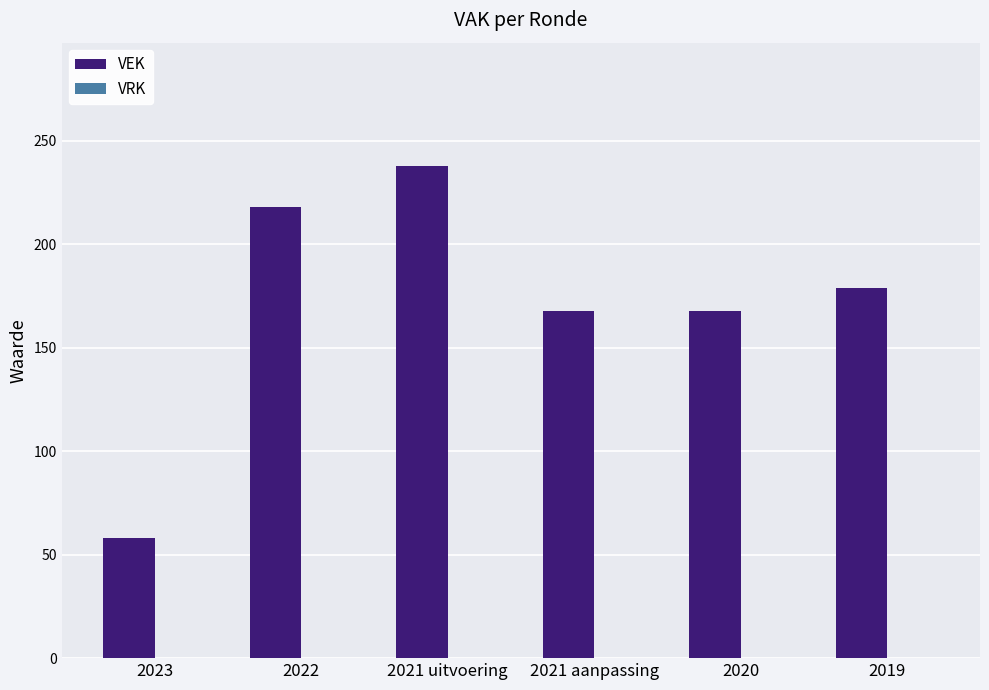

What is the label of the 3rd bar from the right?

2021 aanpassing